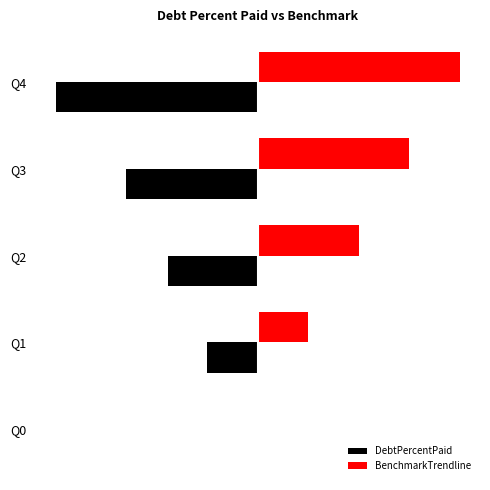

List the labels in order of BenchmarkTrendline value, smallest first.

Q0, Q1, Q2, Q3, Q4